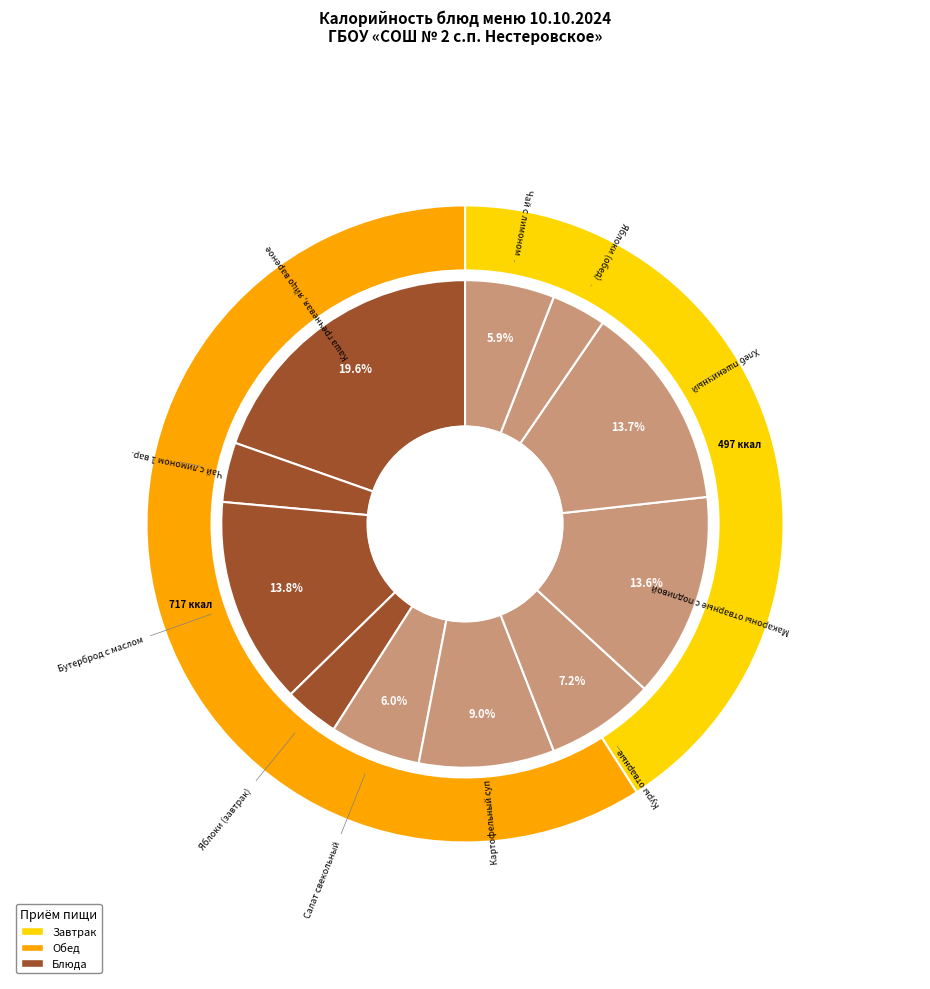

Is it true that Бутерброд с маслом is 25% of the pie?

False